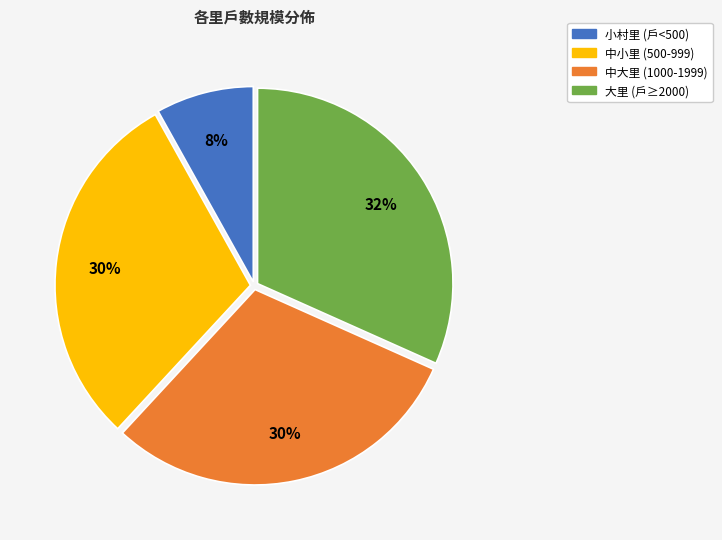

To the nearest percent, what is the difference between the largest and smallest slice percentages?

24%